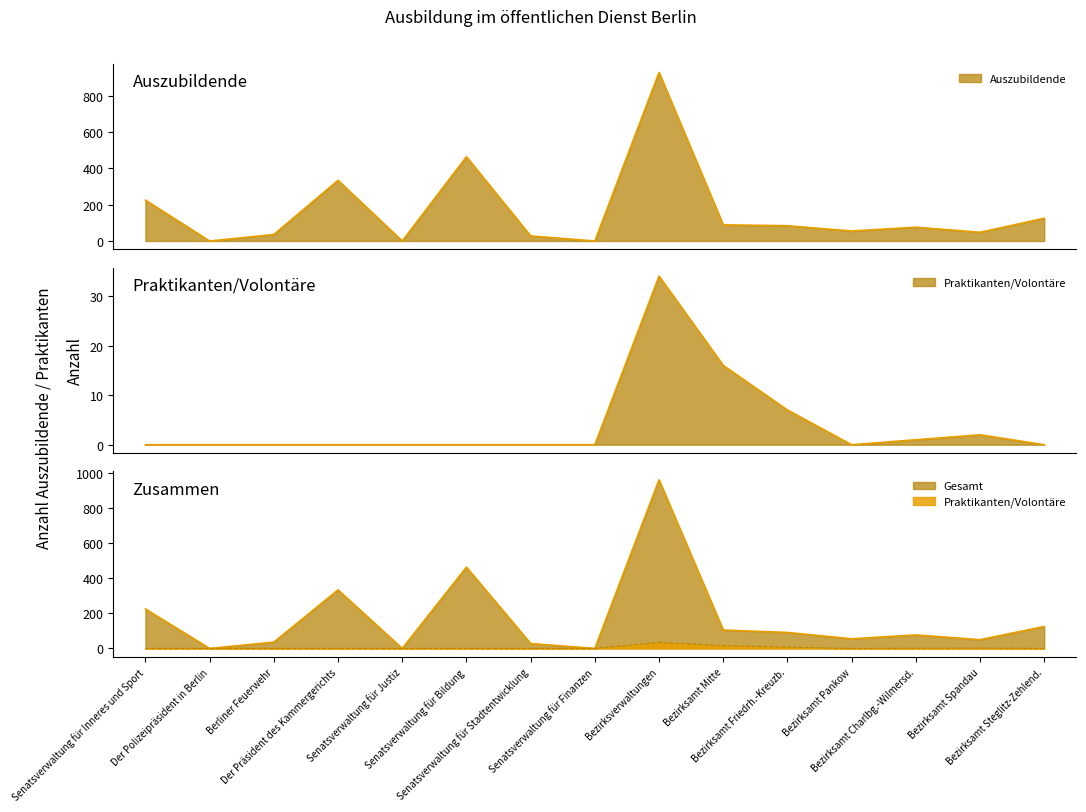

Reading left to right, extract all data points from this chart.

Auszubildende: Senatsverwaltung für Inneres und Sport=225	Der Polizeipräsident in Berlin=0	Berliner Feuerwehr=36	Der Präsident des Kammergerichts=334	Senatsverwaltung für Justiz=0	Senatsverwaltung für Bildung=464	Senatsverwaltung für Stadtentwicklung=28	Senatsverwaltung für Finanzen=0	Bezirksverwaltungen=928	Bezirksamt Mitte=89	Bezirksamt Friedrh.-Kreuzb.=84	Bezirksamt Pankow=55	Bezirksamt Charlbg.-Wilmersd.=76	Bezirksamt Spandau=48	Bezirksamt Steglitz-Zehlend.=125
Praktikanten/Volontäre: Senatsverwaltung für Inneres und Sport=0	Der Polizeipräsident in Berlin=0	Berliner Feuerwehr=0	Der Präsident des Kammergerichts=0	Senatsverwaltung für Justiz=0	Senatsverwaltung für Bildung=0	Senatsverwaltung für Stadtentwicklung=0	Senatsverwaltung für Finanzen=0	Bezirksverwaltungen=34	Bezirksamt Mitte=16	Bezirksamt Friedrh.-Kreuzb.=7	Bezirksamt Pankow=0	Bezirksamt Charlbg.-Wilmersd.=1	Bezirksamt Spandau=2	Bezirksamt Steglitz-Zehlend.=0